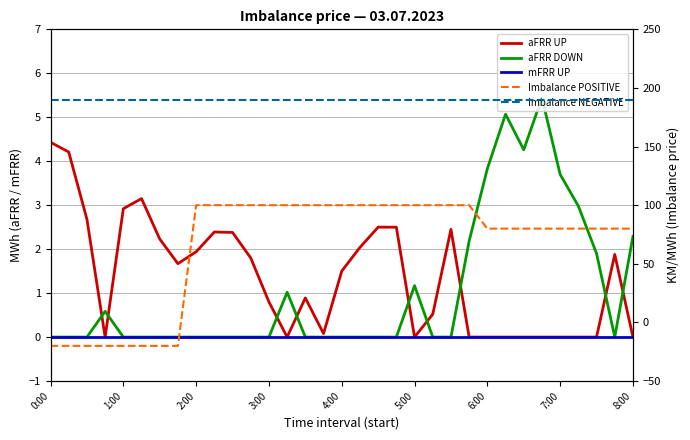

At how many categories does at least one series exceed 52?

33